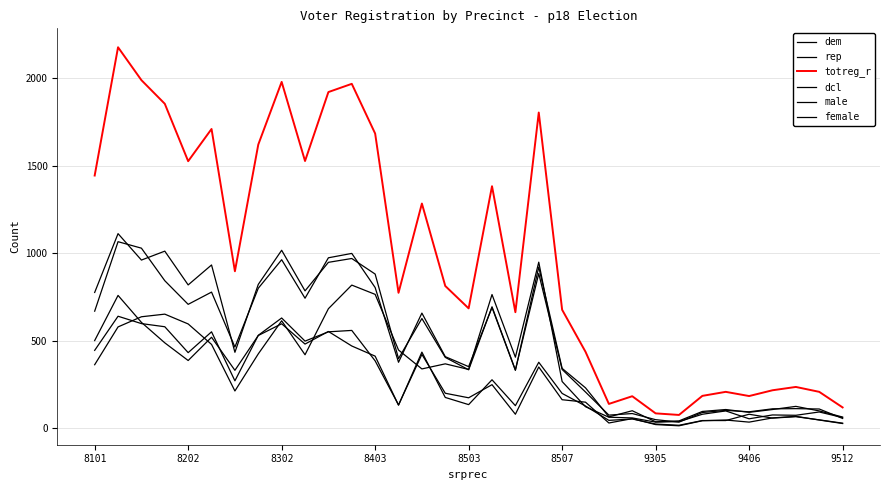

Which series ends up on top after the final intersection of male and rep?

male